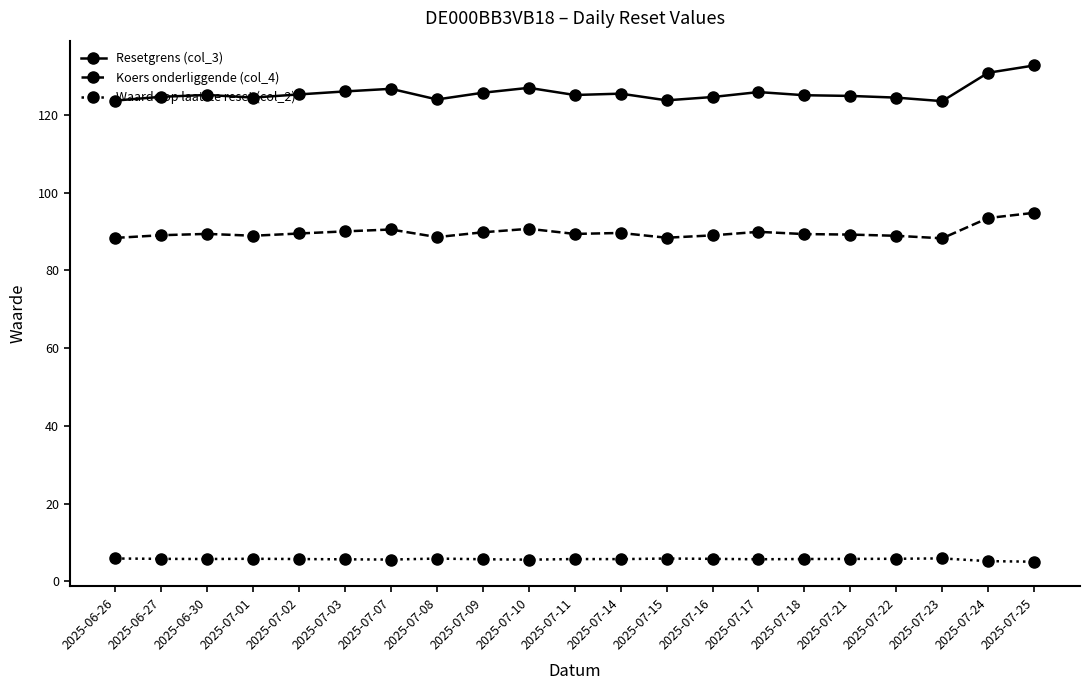

Count the number of categories in the chart.

21